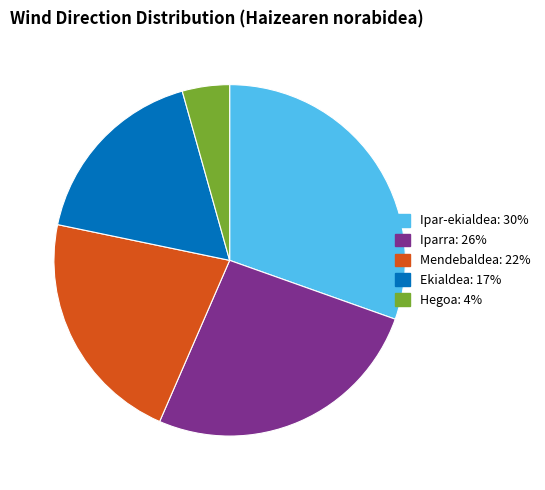

Combined, do Hegoa and Mendebaldea account for over 50%?

No